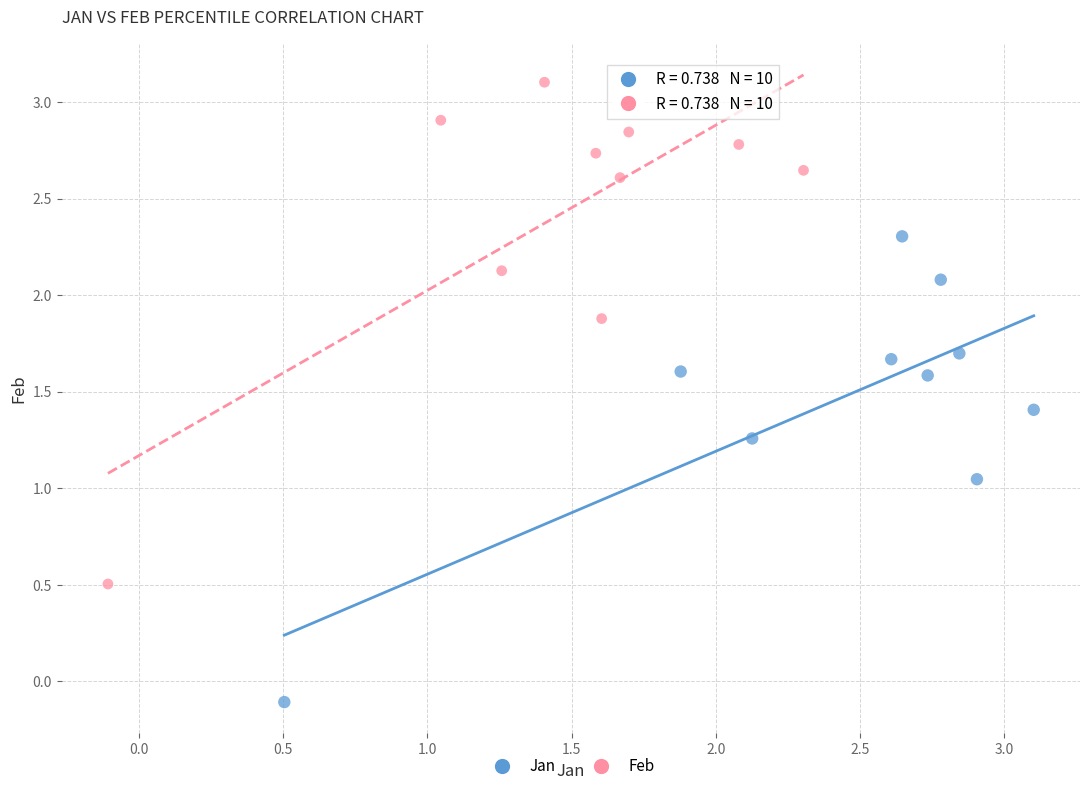

Which series reaches the maximum Y coordinate?

Feb